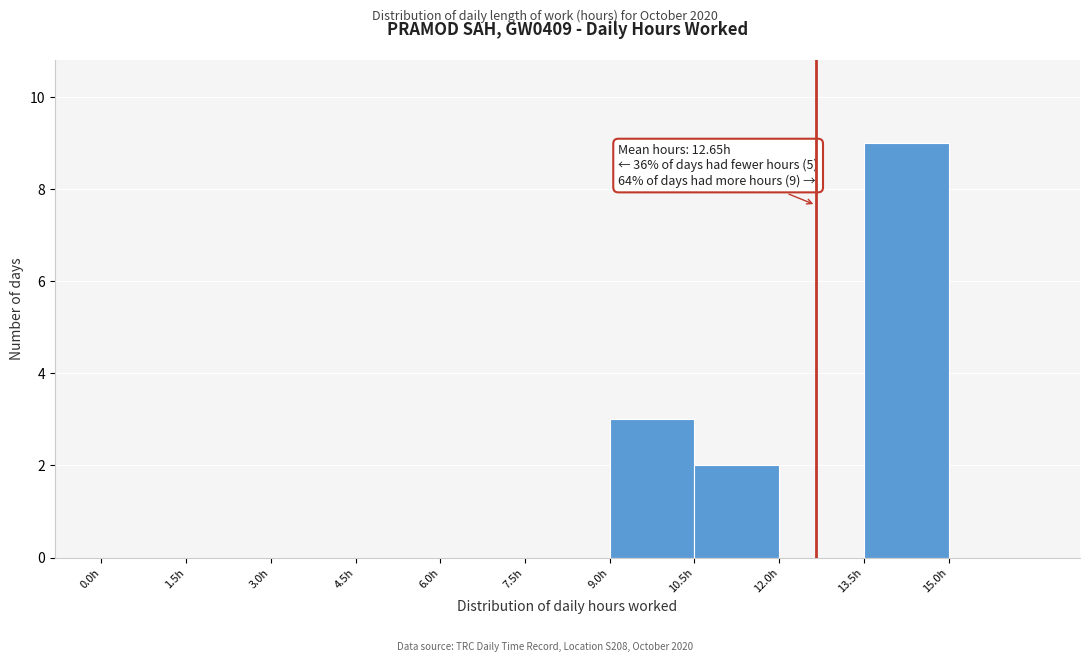

Which range on the x-axis has the tallest bar?

13.5 to 15.0